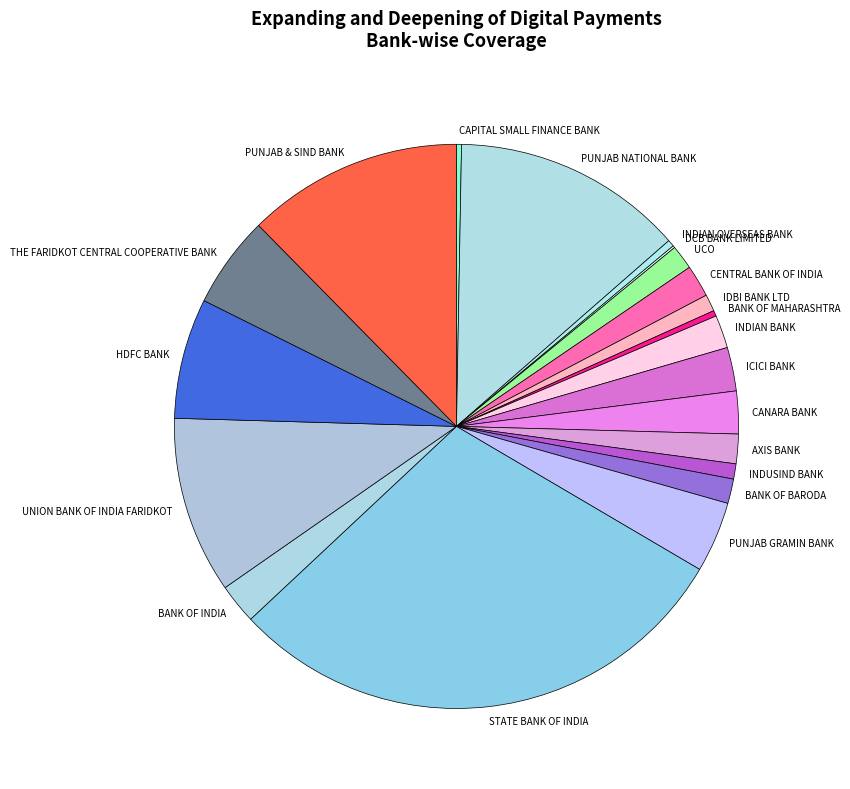

The INDIAN BANK slice represents 2% of the pie. True or false?

True